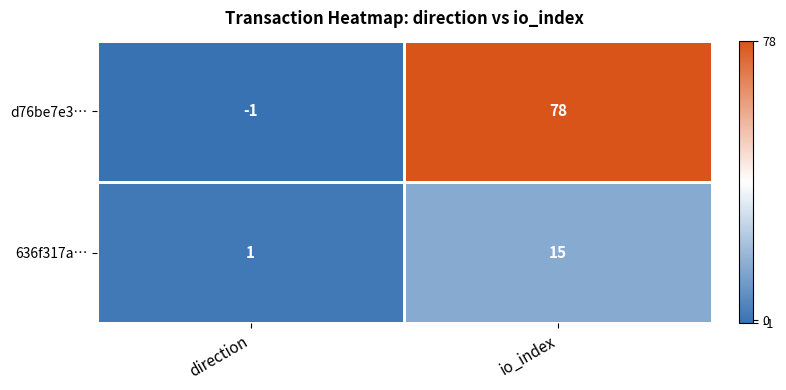

At which category does the chart reach its peak across all series?

io_index